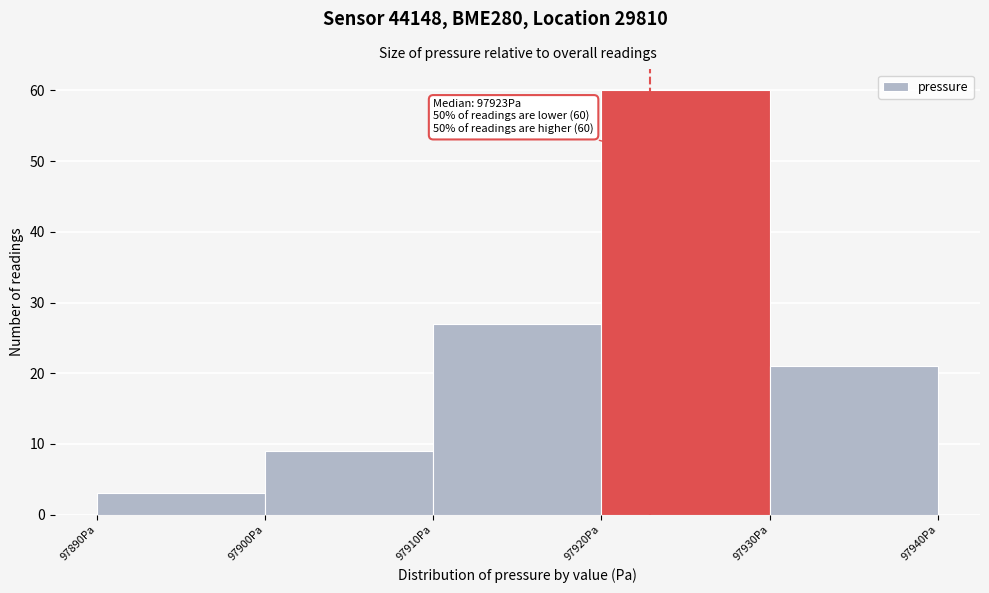

Over which range of the x-axis is the bar tallest?

97920 to 97930